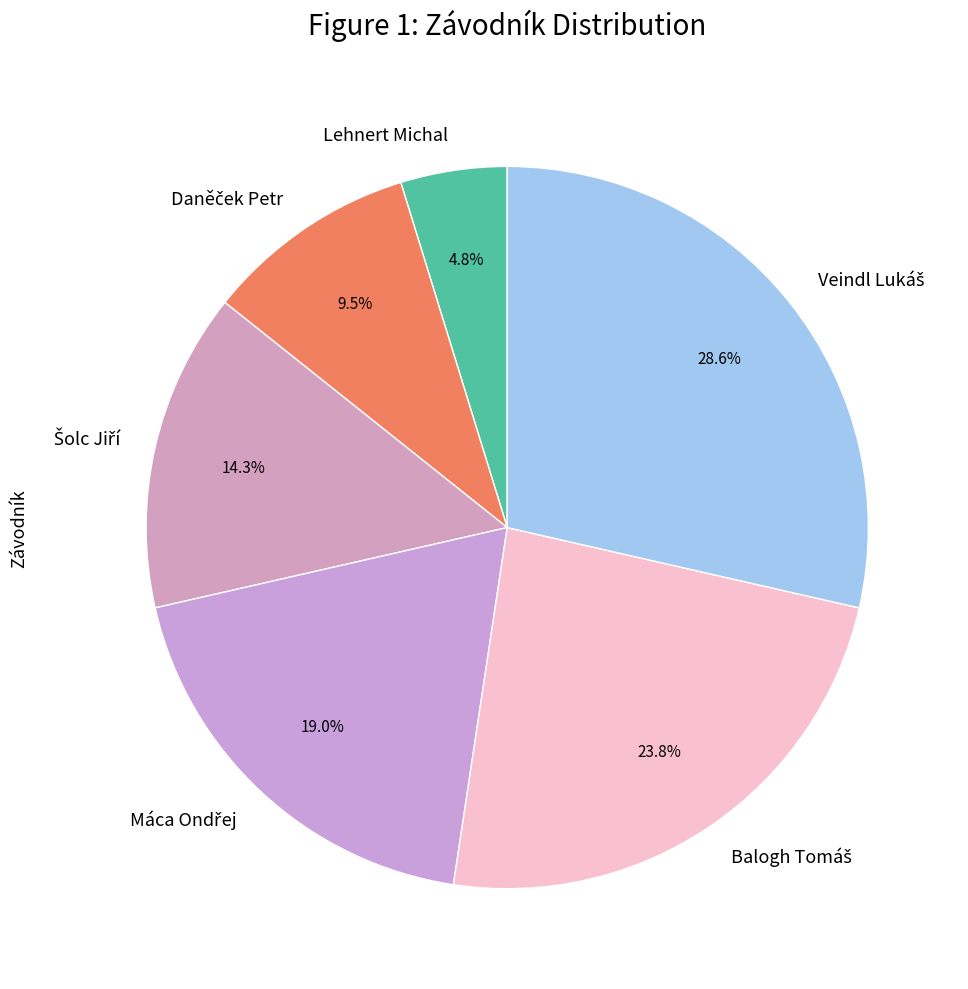

Which category has the smallest portion of the pie?

Lehnert Michal